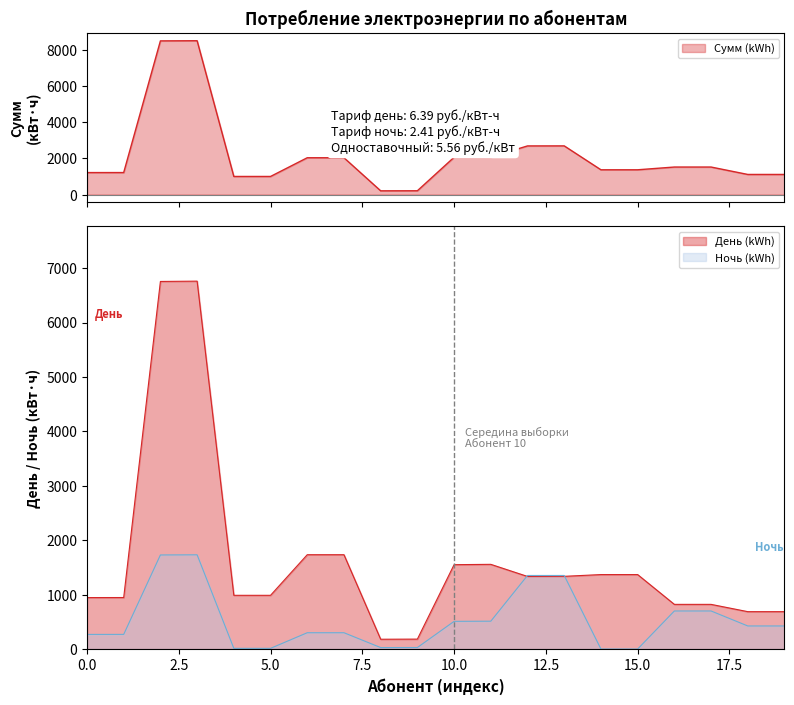

Which series has the largest total across all categories?

Сумм (kWh)